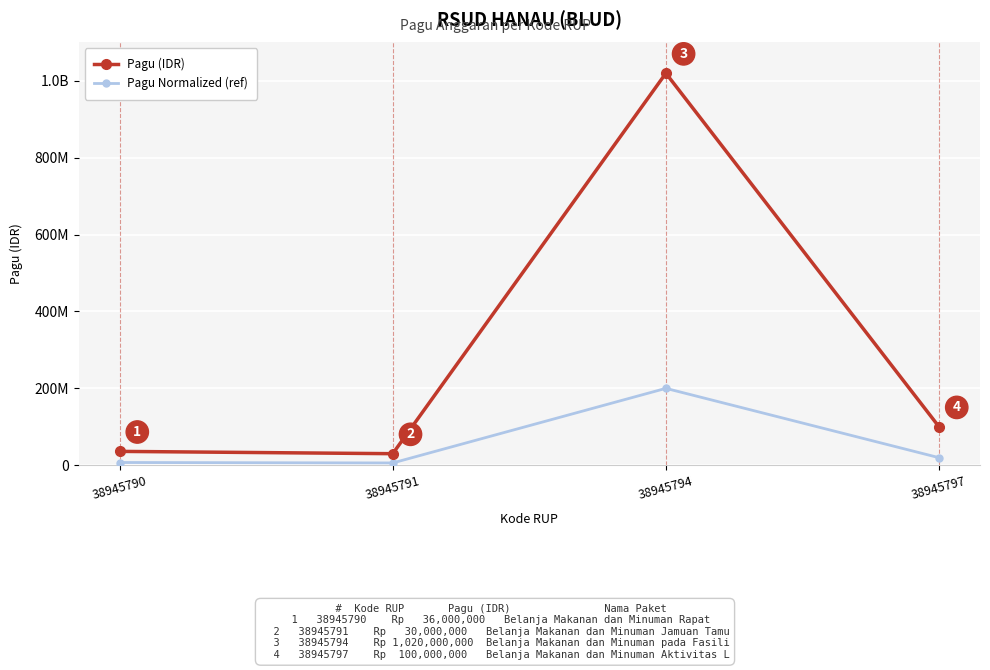

What are all the series names shown in the legend?

Pagu (IDR), Pagu Normalized (ref)